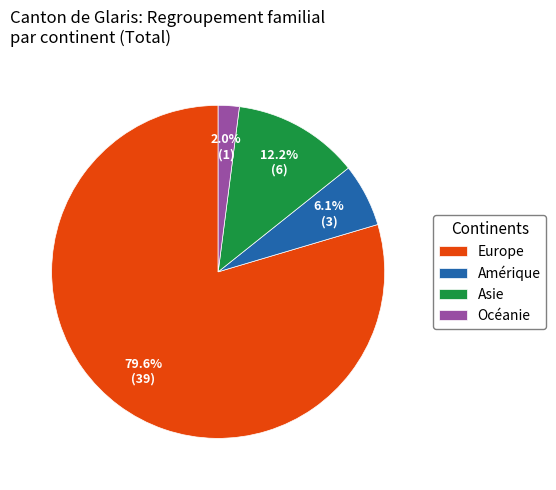

Which category has the smallest portion of the pie?

Océanie